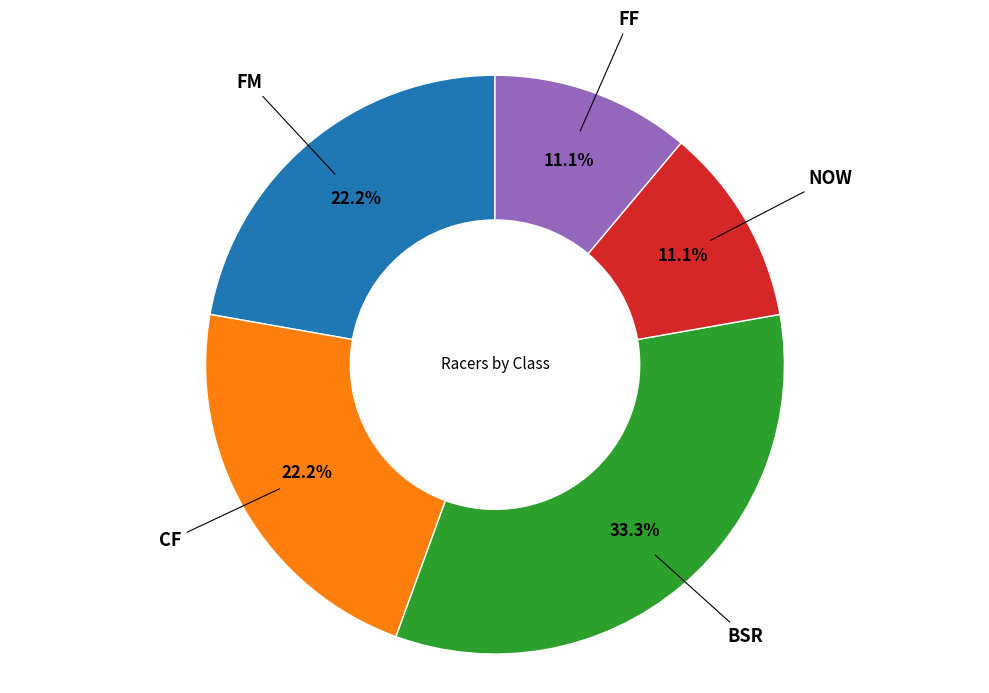

Is there a majority slice in this chart?

No